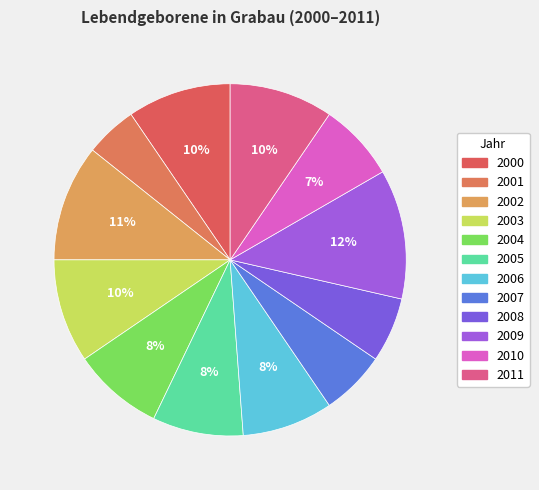

Count the number of slices in the pie.

12